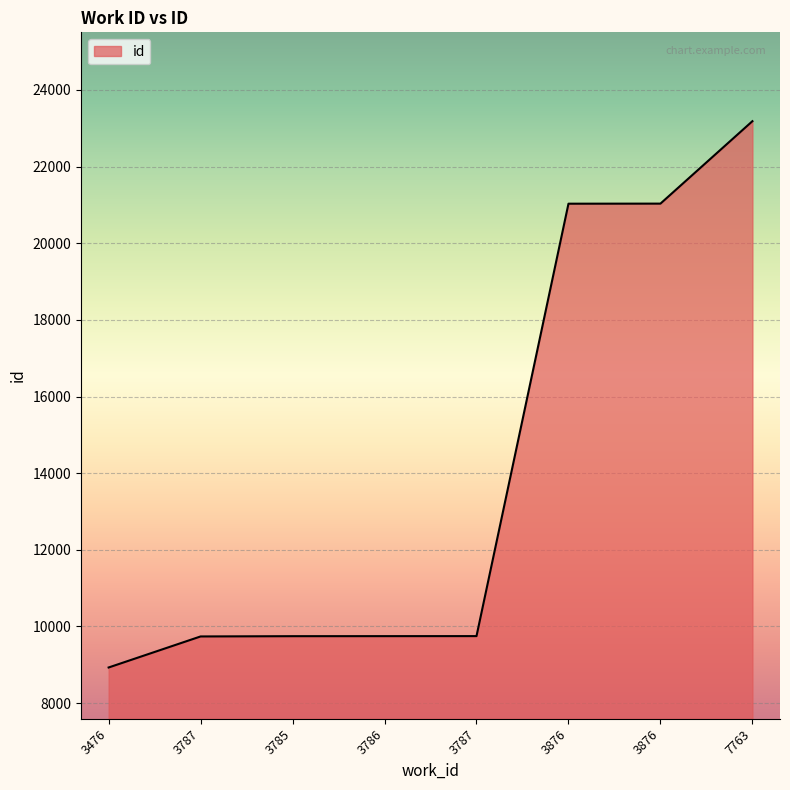

What is the difference between the maximum and minimum values?

14255